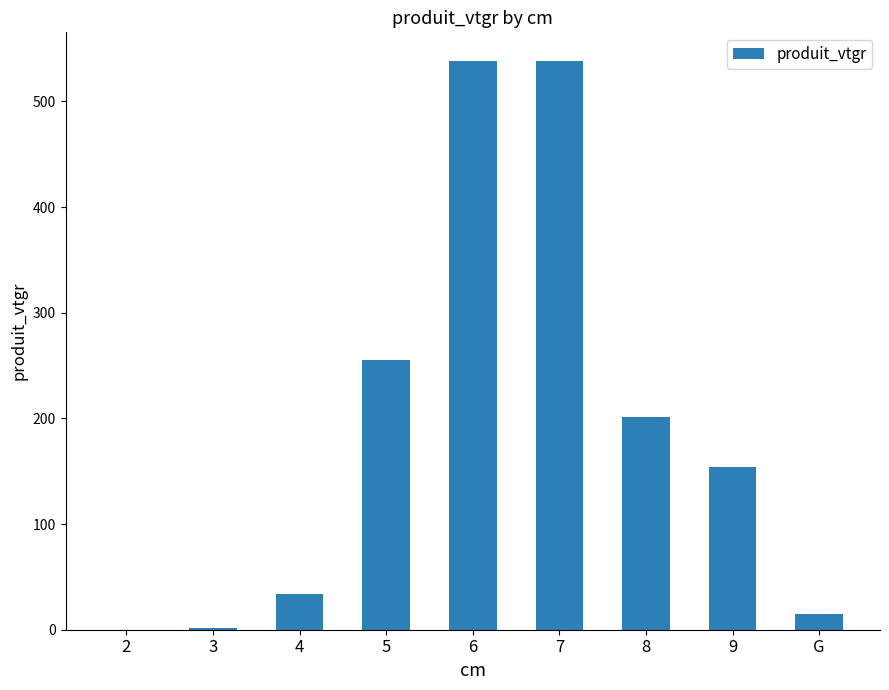

Are the bars grouped side by side (vs. stacked)?

No